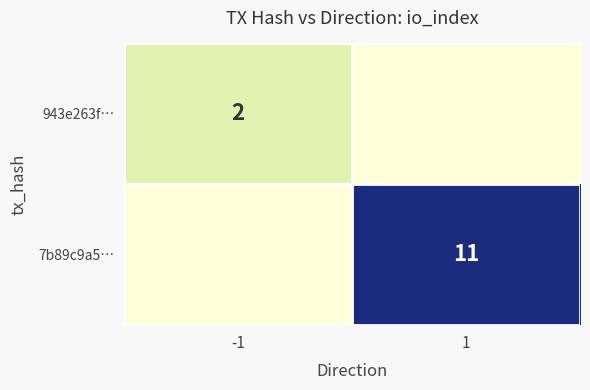

True or false: 7b89c9a5… has a value of 18 at 1.

False